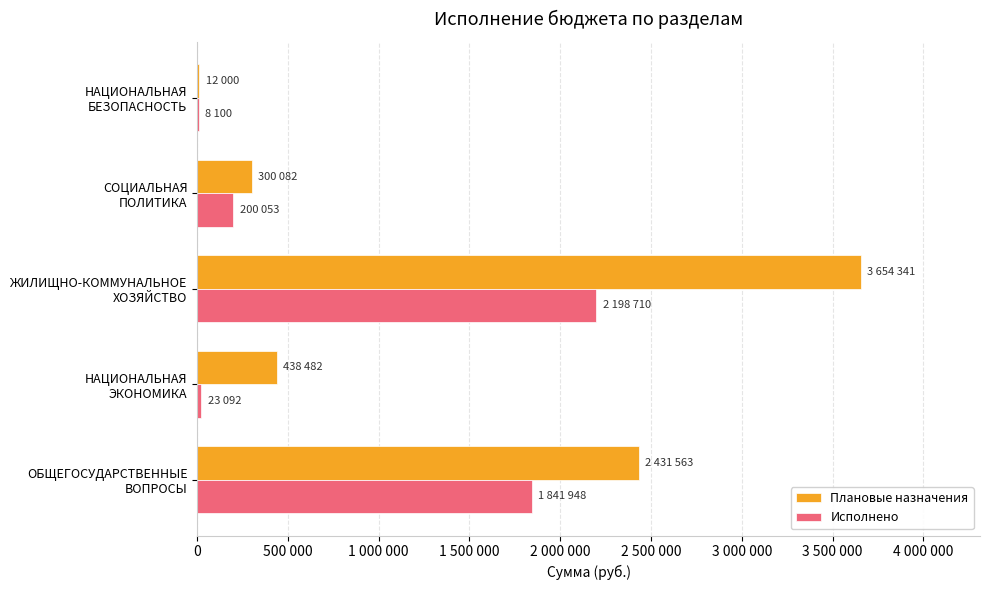

Reading right to left, list all the values displayed in this chart.

Плановые назначения: 12000.0	300082.0	3654341.0	438482.0	2431563.0
Исполнено: 8100.0	200053.3	2198709.7	23092.5	1841947.8